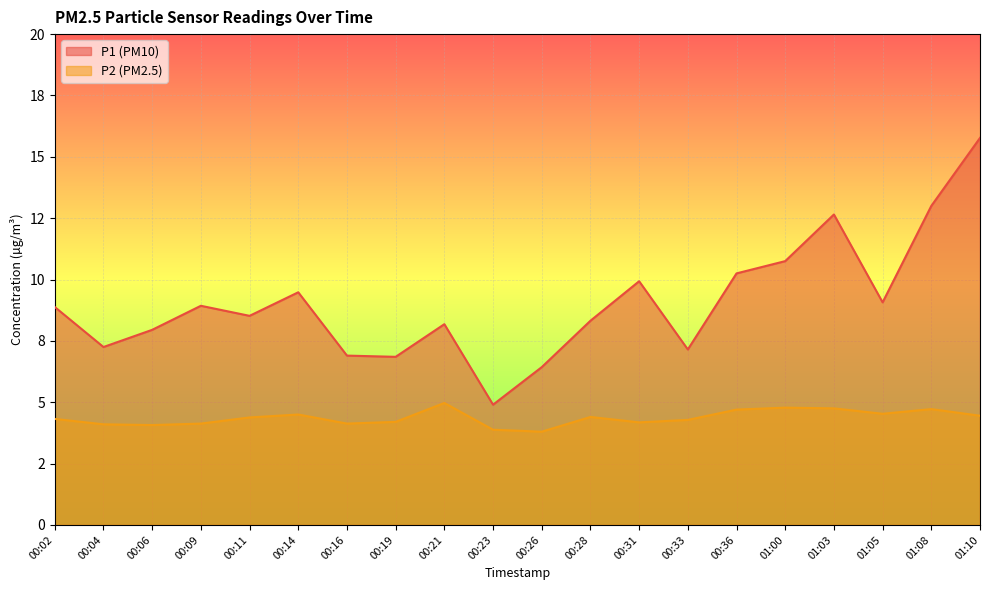

Where is the first local maximum for P2?

00:14